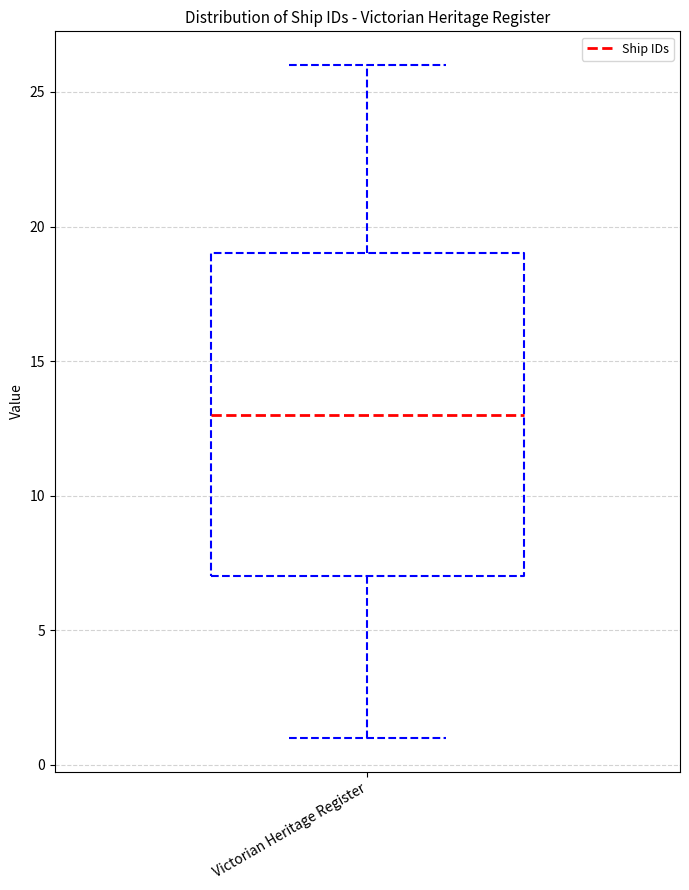

Transcribe this box plot: give where the median line is, the range the box spans, and where the two whiskers end, as read against the y-axis. The values are not printed on the chart, so give them approximately, as read against the axis.

median 13, box 7 to 19, whiskers 1 to 26